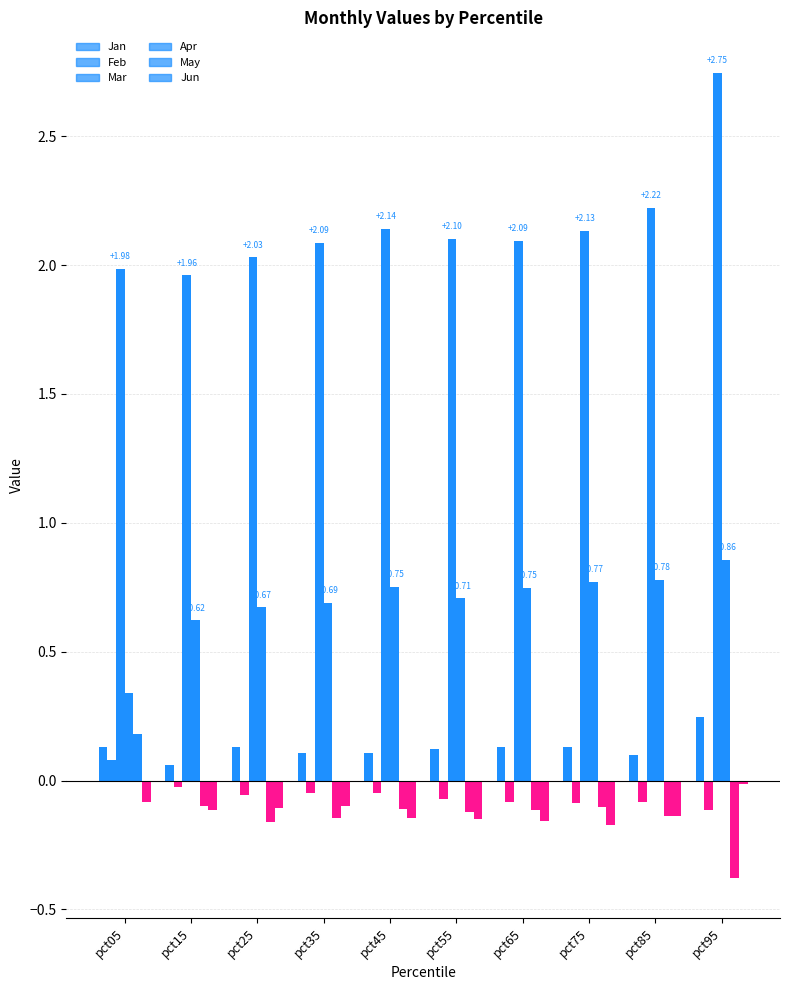

Rank the categories by Mar value from lowest to highest.

pct15, pct05, pct25, pct35, pct65, pct55, pct75, pct45, pct85, pct95